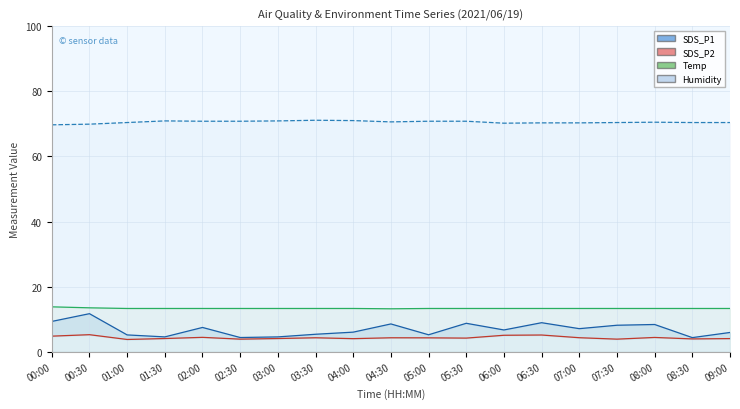

Is the value of Temp at 08:00 greater than the value of SDS_P2 at 02:30?

Yes